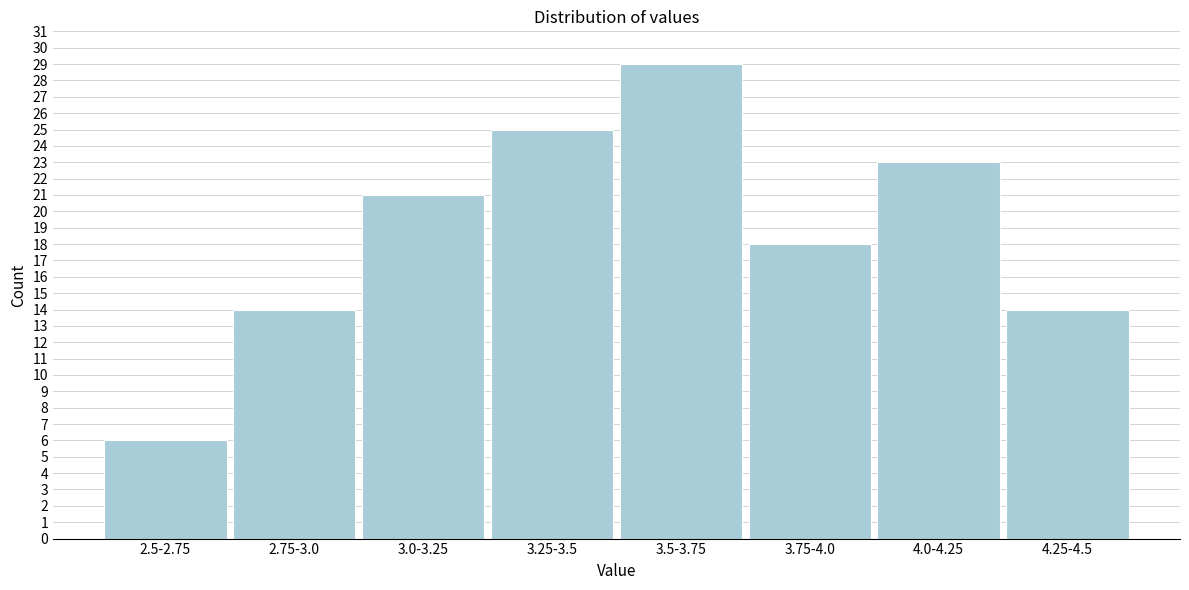

Reading left to right, list all the values displayed in this chart.

6	14	21	25	29	18	23	14